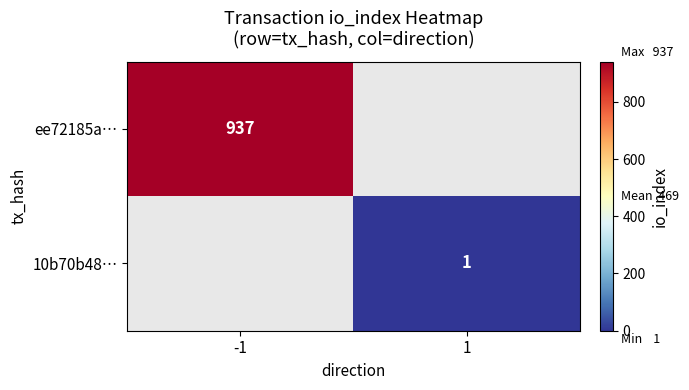

The value of ee72185a… at -1 is 937. True or false?

True